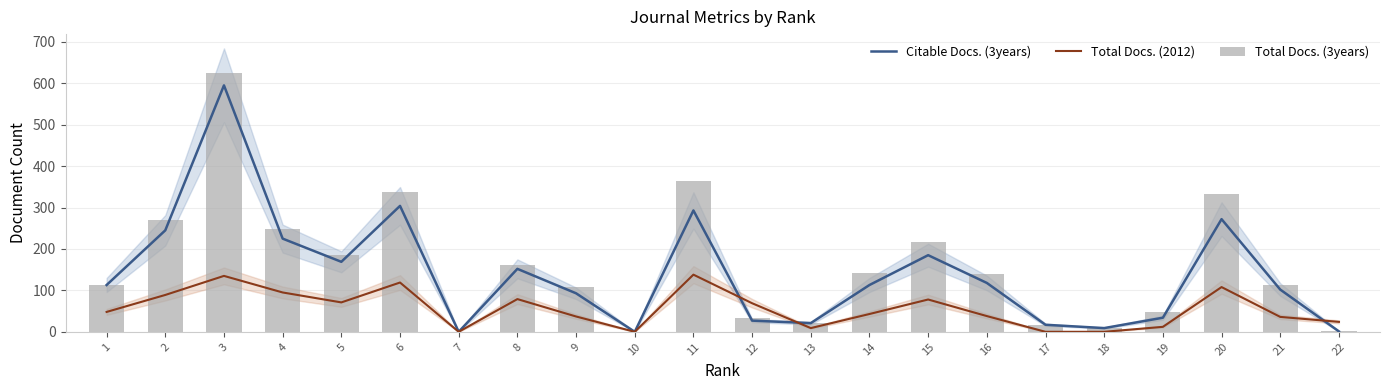

Which has a higher value, 13 or 19?

19